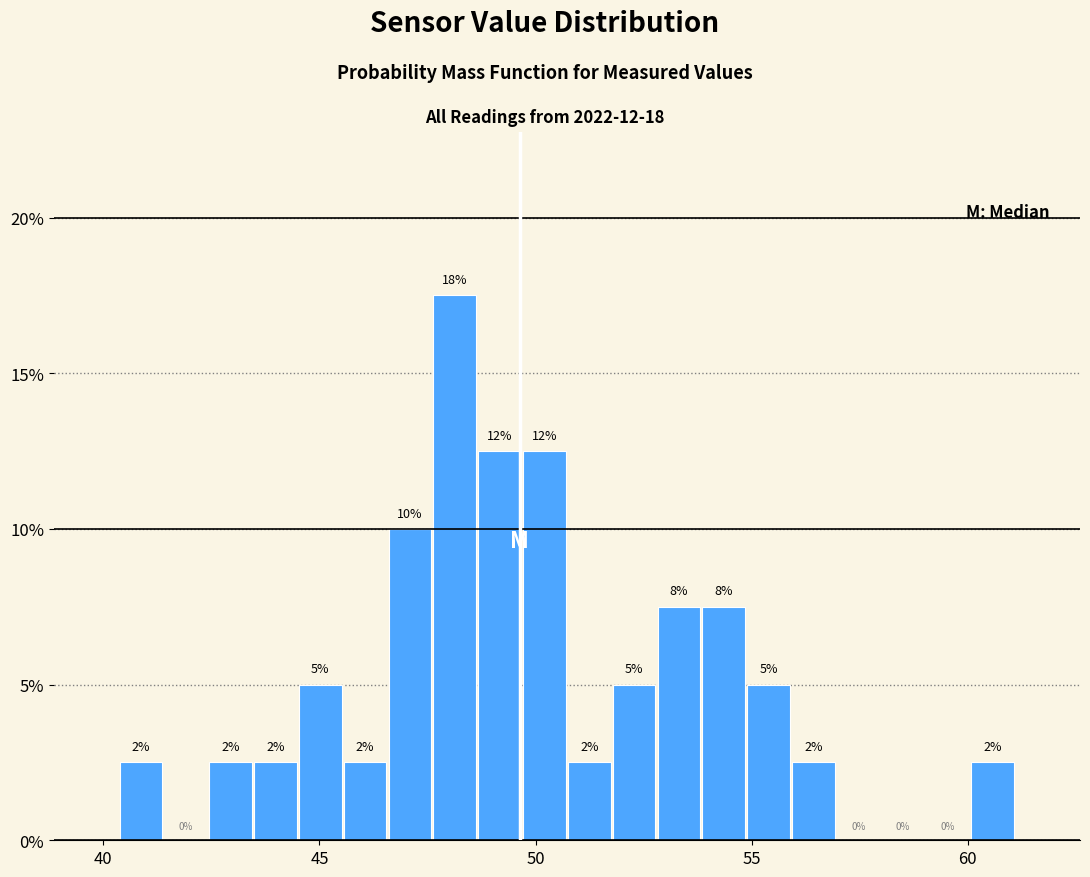

Read against the x-axis, roughly where is the centre of the tallest bar?

48.0